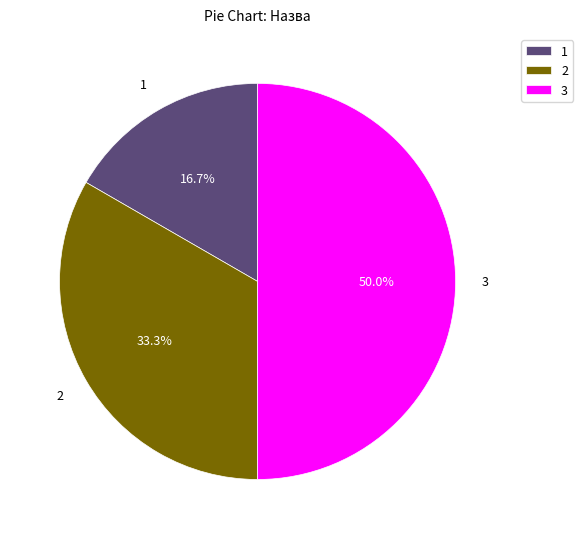

What percentage do 1 and 2 together represent?

50.0%